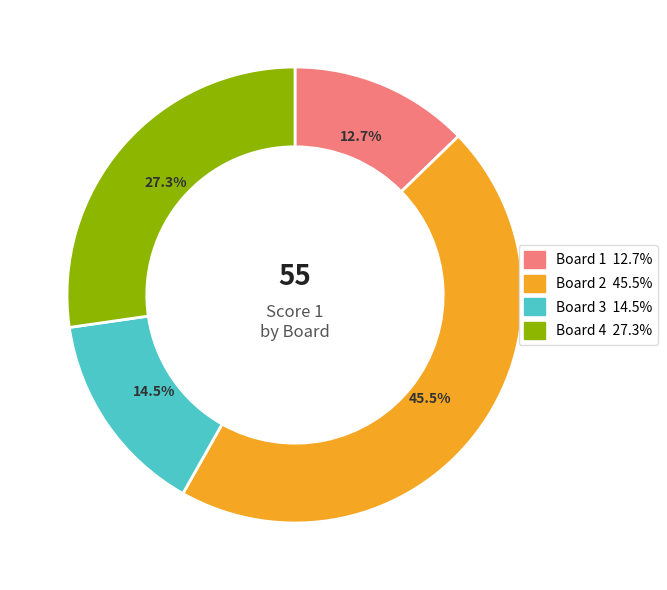

Count the number of slices in the pie.

4